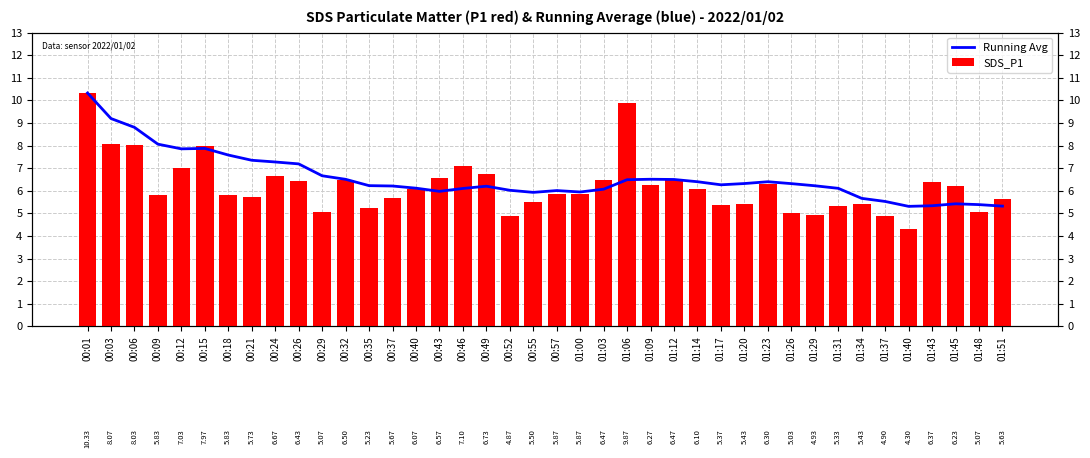

What position from the right is 00:06?

38